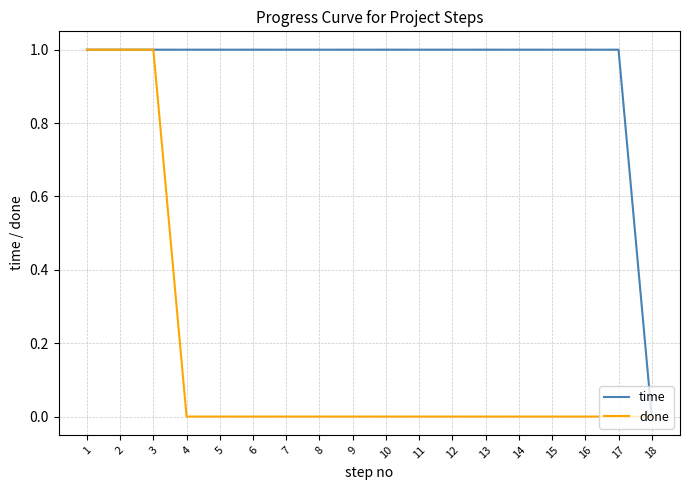

True or false: done has a value of 0 at 4.

True